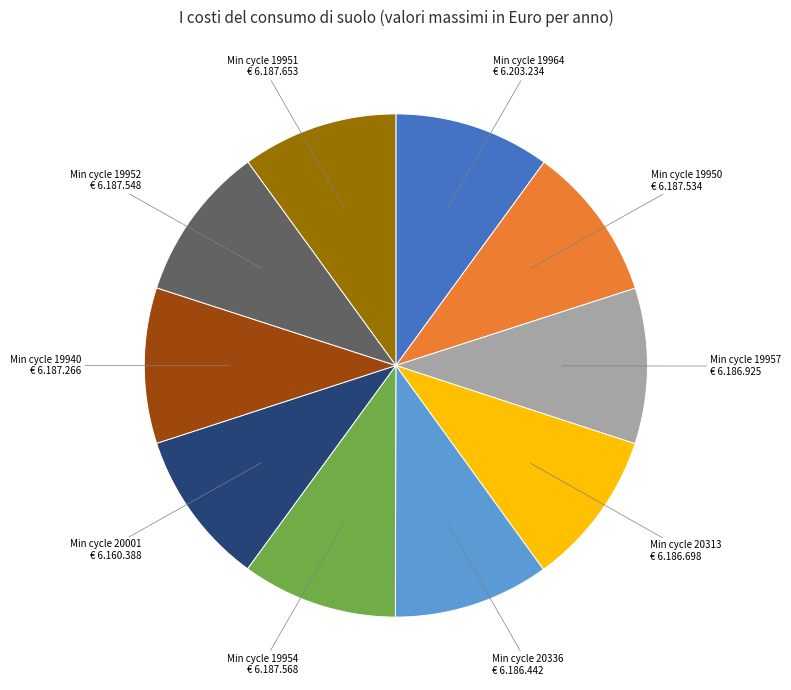

How many slices are in this pie chart?

10